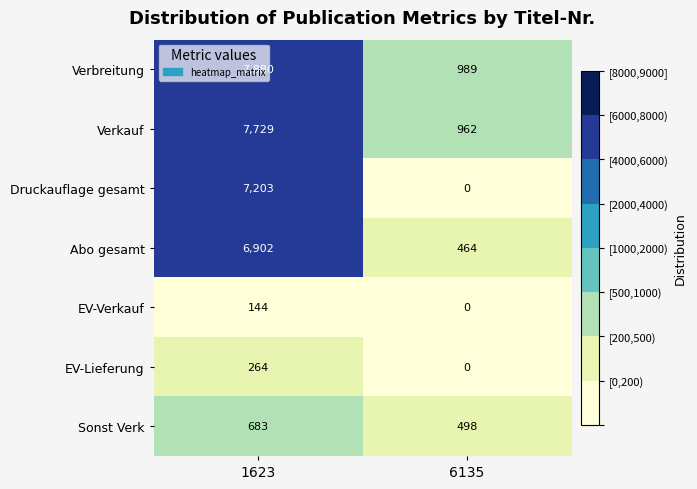

What is the difference between the maximum and minimum values in the Verbreitung series?

6891